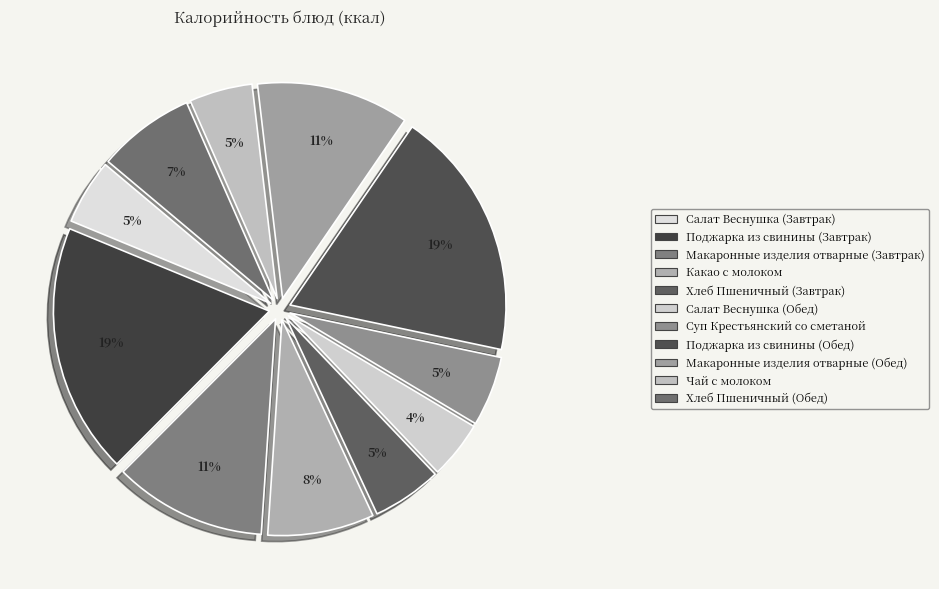

Which has a higher value, Макаронные изделия отварные (Обед) or Салат Веснушка (Завтрак)?

Макаронные изделия отварные (Обед)